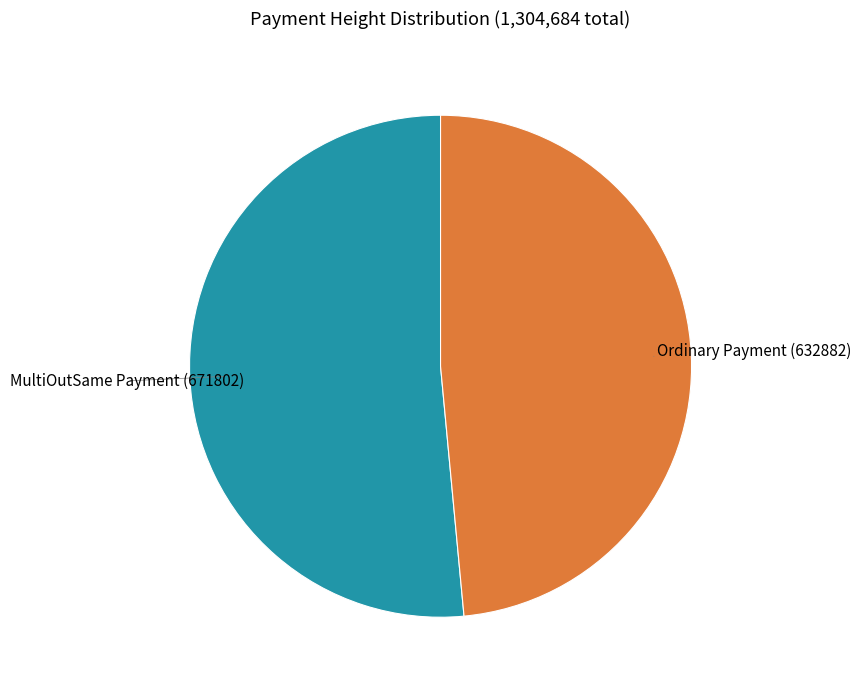

Is there any slice that represents more than half of the pie?

Yes